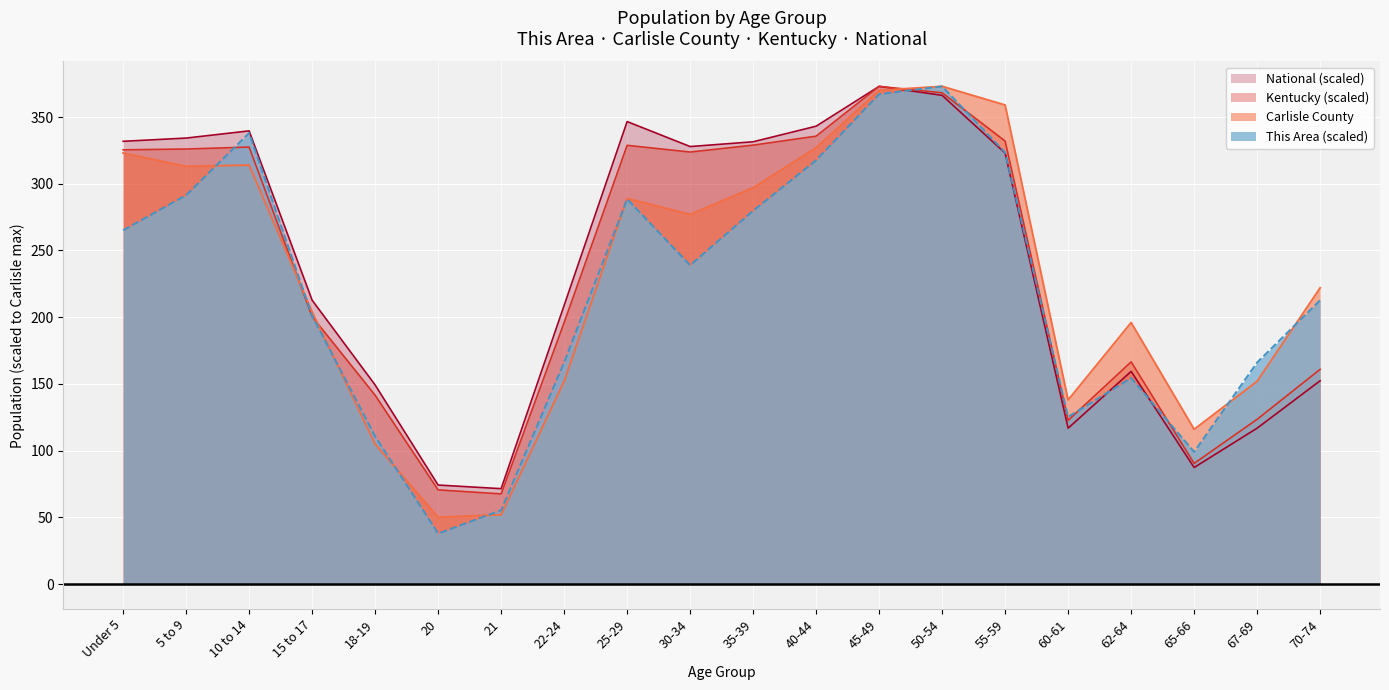

True or false: This Area has more than 2 points higher than both neighbors.

True